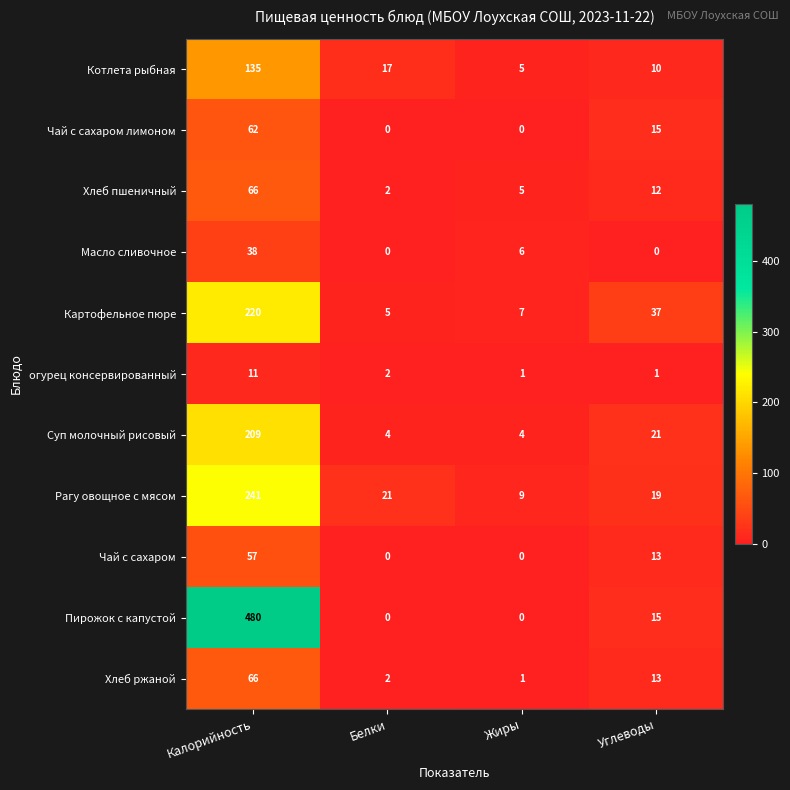

The value of Суп молочный рисовый at Калорийность is 209. True or false?

True